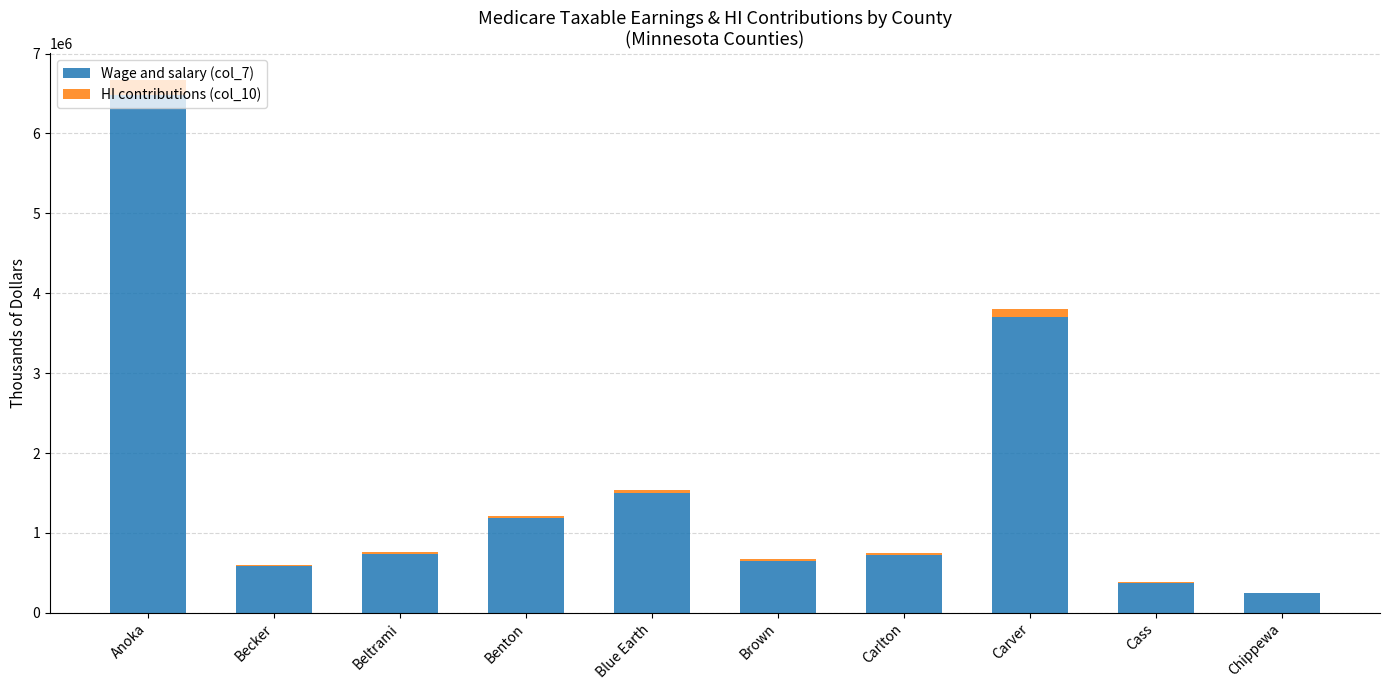

At which label is Wage and salary (col_7) closest to 3363763?

Carver